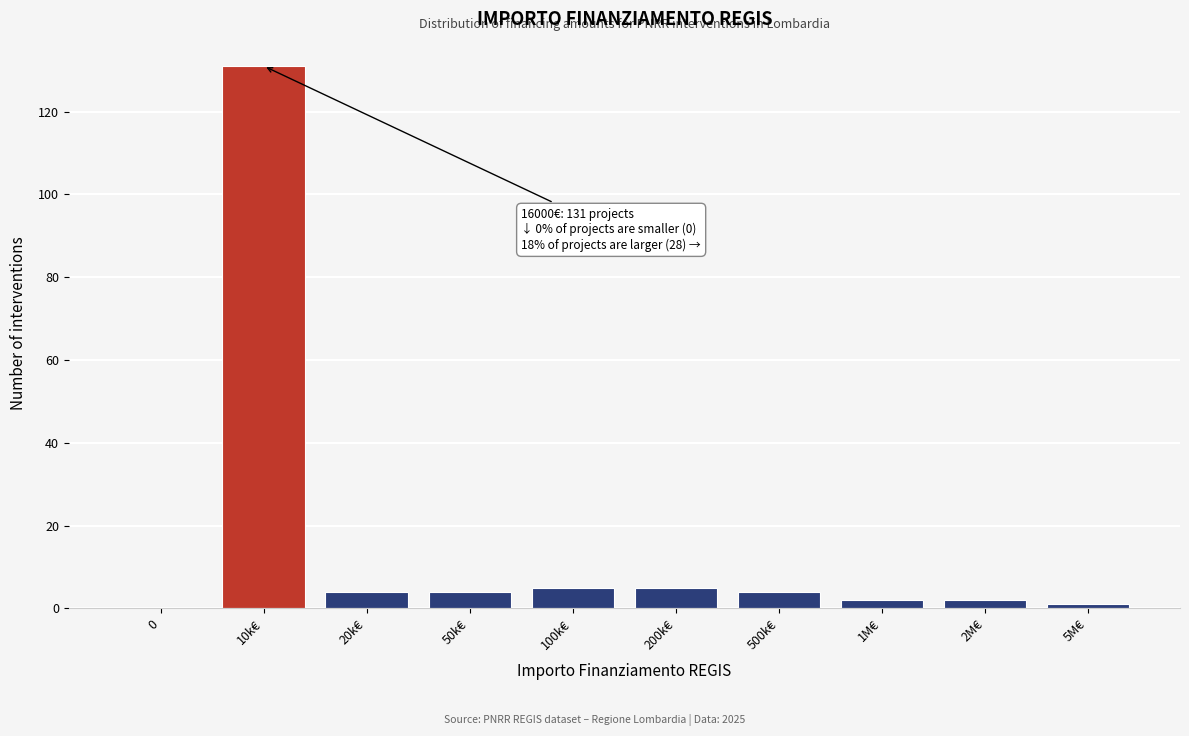

Reading right to left, list all the values displayed in this chart.

5M€=1	2M€=2	1M€=2	500k€=4	200k€=5	100k€=5	50k€=4	20k€=4	10k€=131	0=0